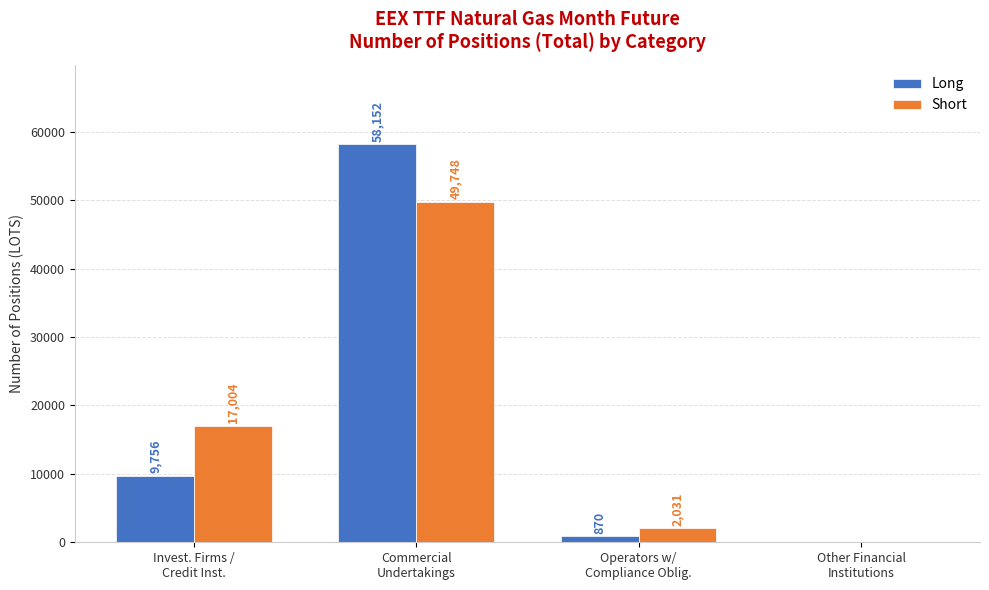

Which series has the largest total across all categories?

Short